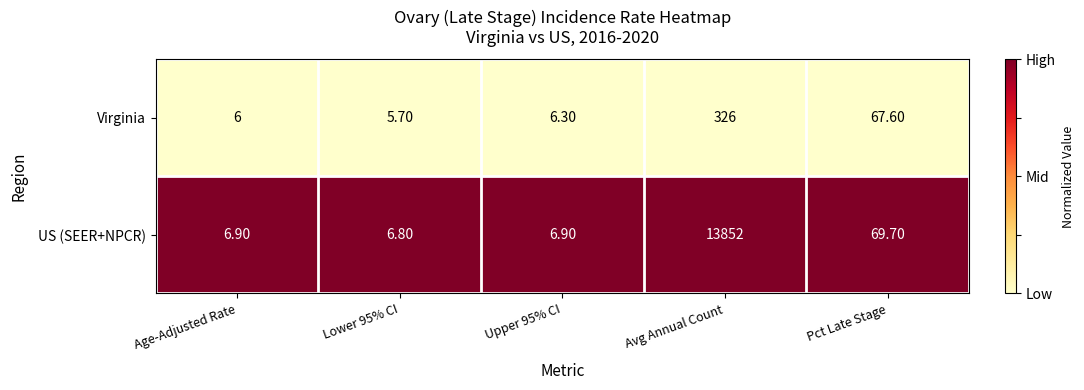

Which series changed the most between Upper 95% CI and Avg Annual Count?

US (SEER+NPCR)